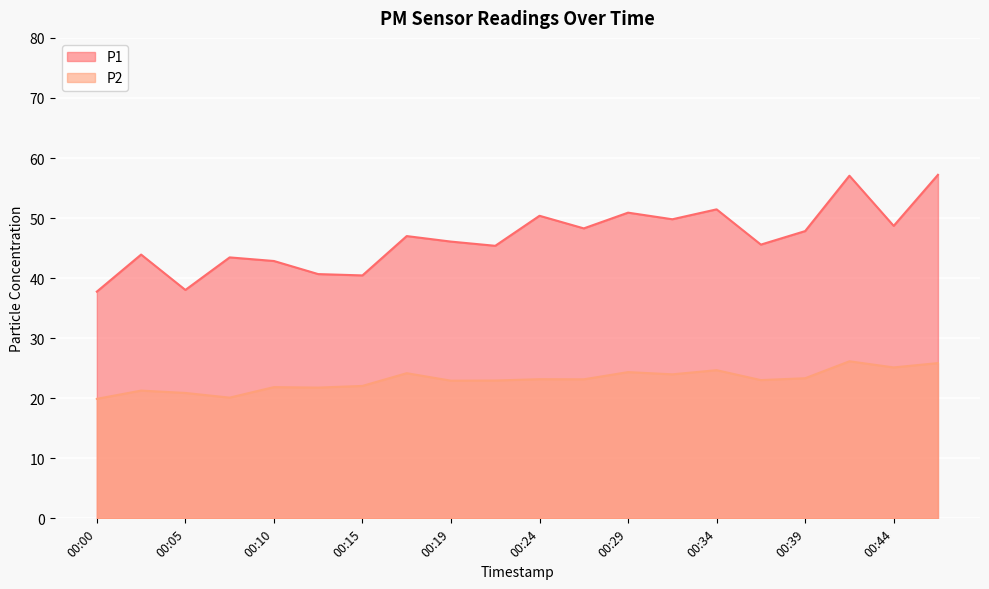

What is the difference between the maximum and second lowest values in the P1 series?

19.2